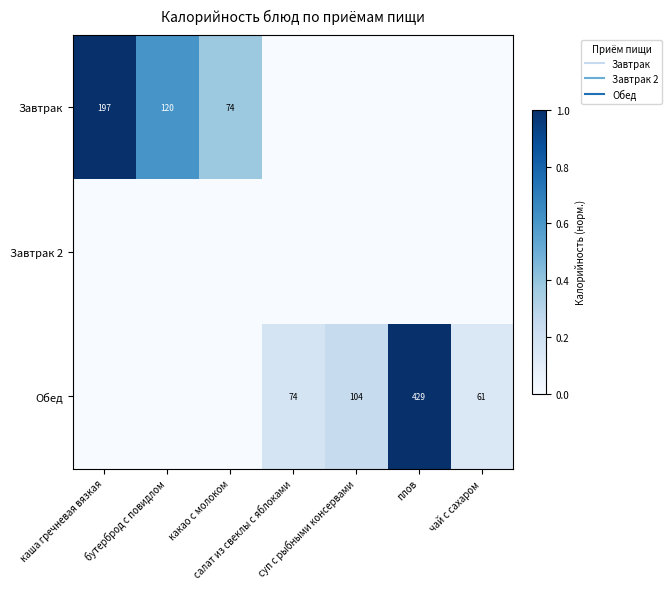

Which category has the highest value in the Обед series?

плов